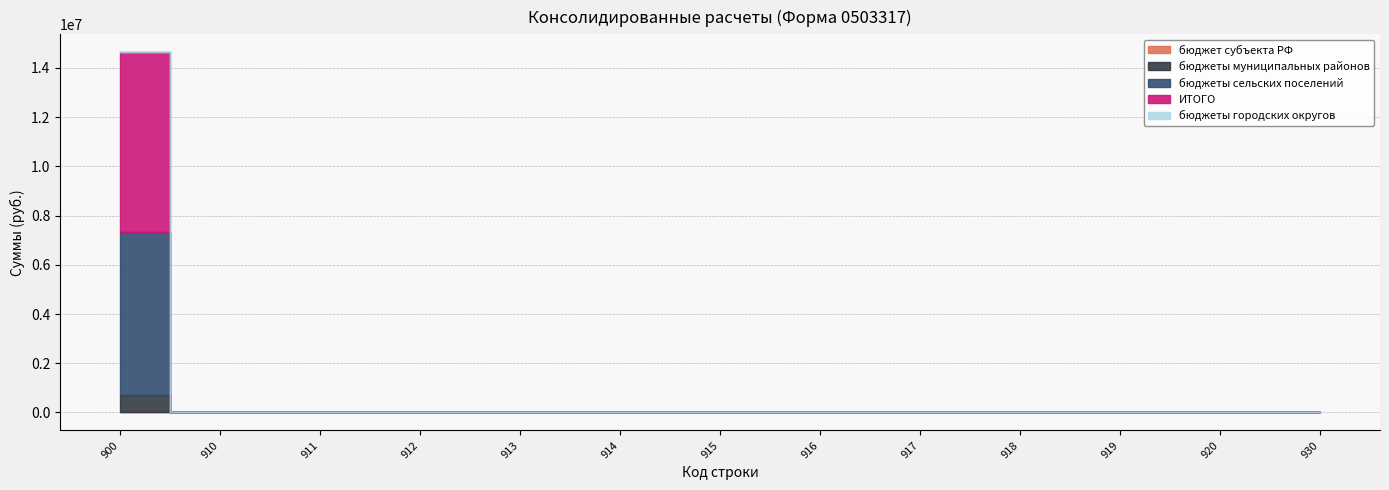

Where is бюджеты муниципальных районов nearest to the value 356900?

900